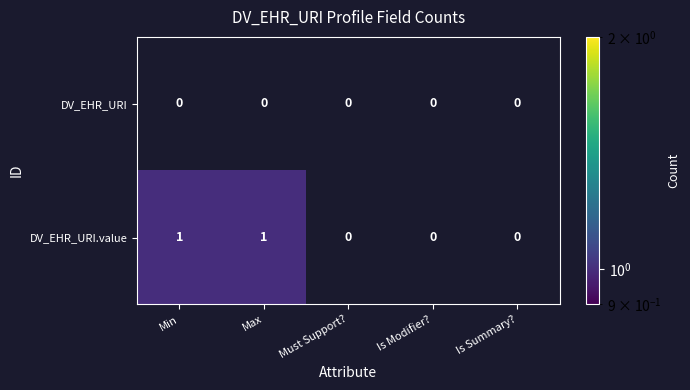

The value of DV_EHR_URI.value at Max is 0. True or false?

False